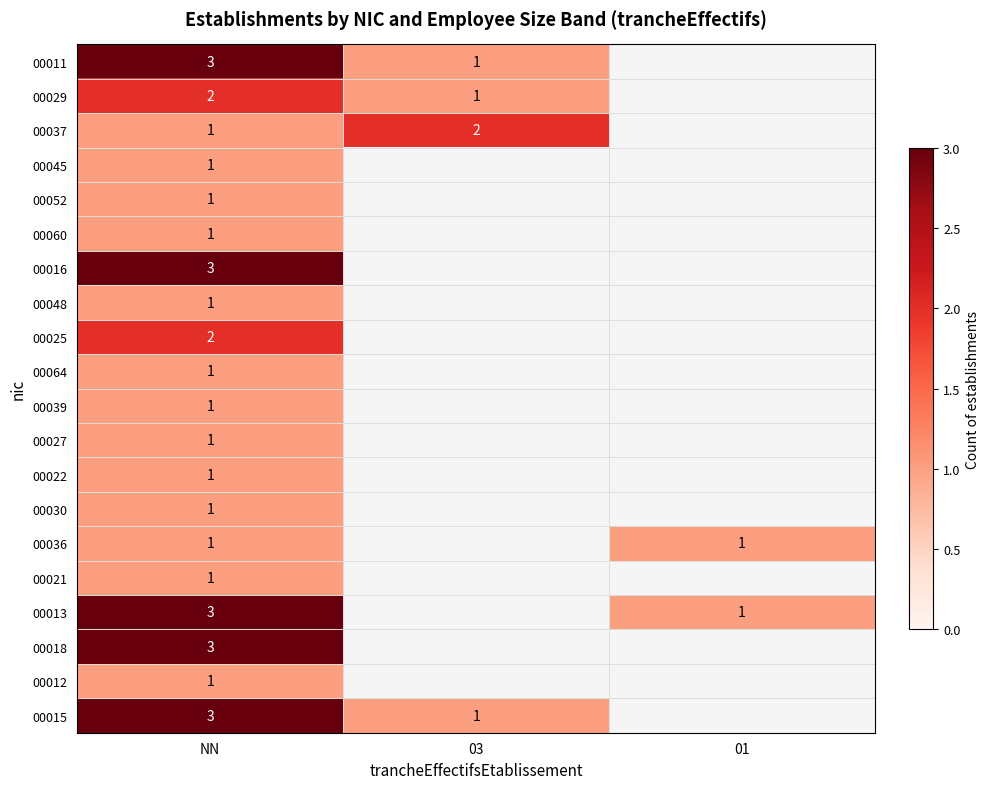

True or false: 00011 has a value of 3 at NN.

True